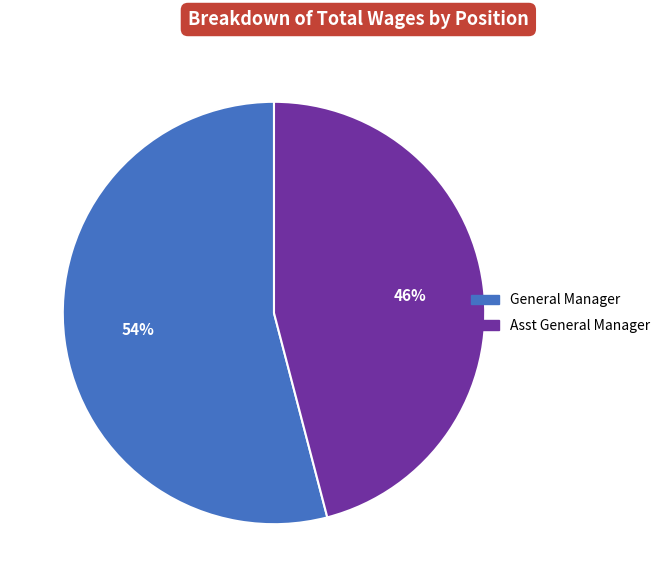

To the nearest percent, what is the difference between the largest and smallest slice percentages?

8%